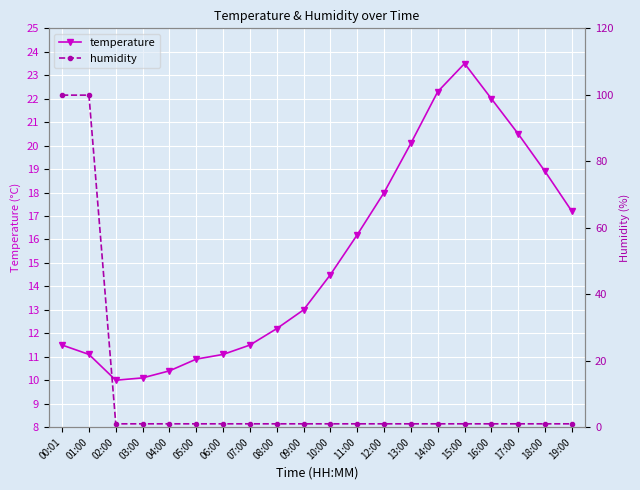

Which series has the largest total across all categories?

temperature